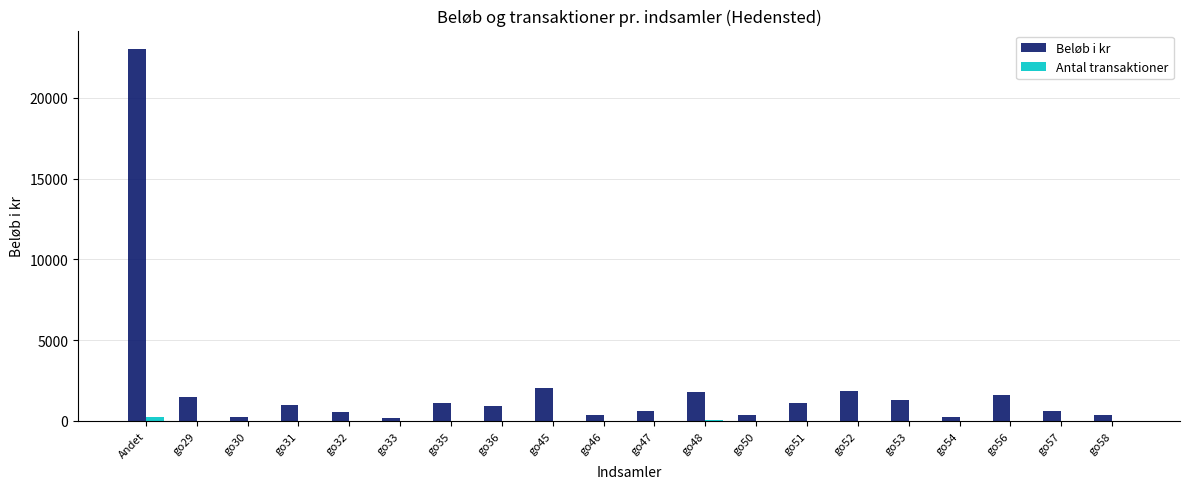

Which series has the largest total across all categories?

Beløb i kr